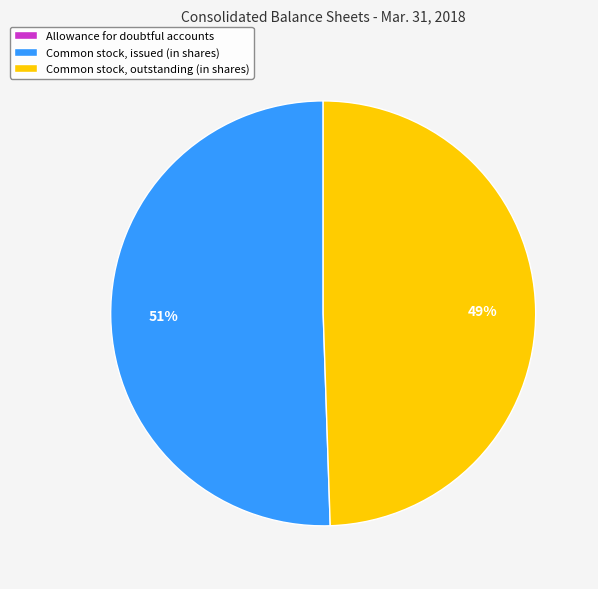

Which category has the biggest portion of the pie?

Common stock, issued (in shares)